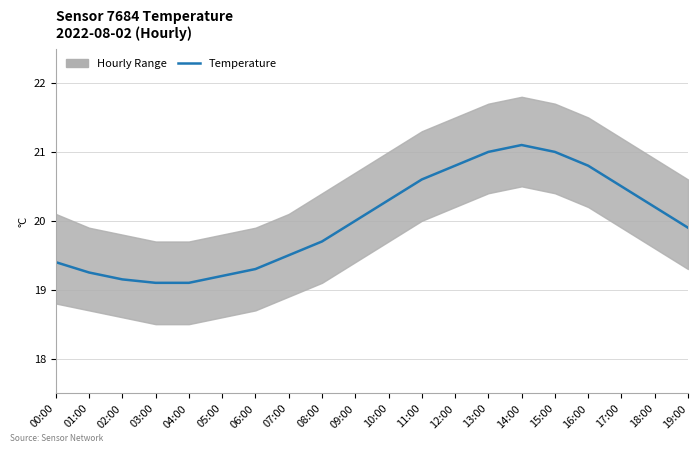

At which category does the chart reach its peak across all series?

14:00